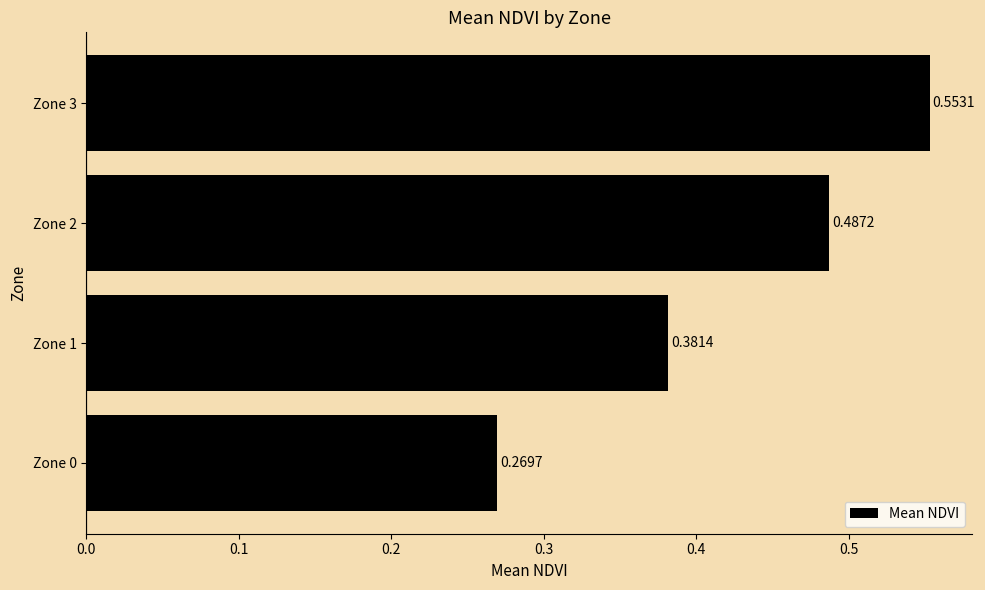

Rank the categories by value from highest to lowest.

Zone 3, Zone 2, Zone 1, Zone 0